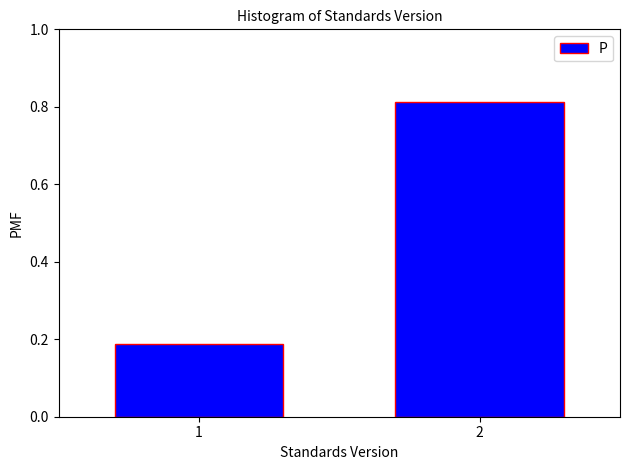

Rank the categories by value from lowest to highest.

1, 2